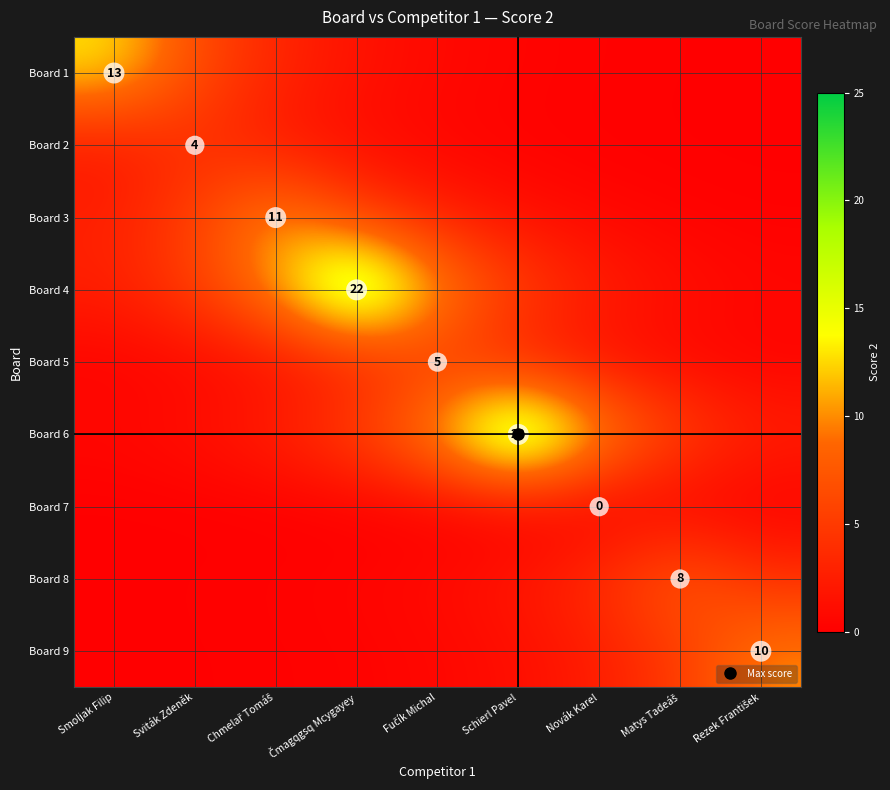

Rank the categories by Board 2 value from lowest to highest.

Rezek František, Matys Tadeáš, Novák Karel, Schierl Pavel, Fučík Michal, Čmagqgsq Mcygayey, Smoljak Filip, Chmelař Tomáš, Sviták Zdeněk